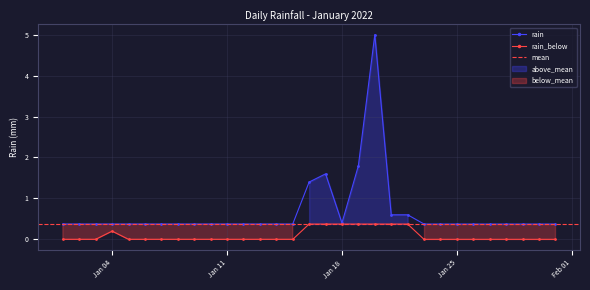

What is the smallest value displayed?

0.4